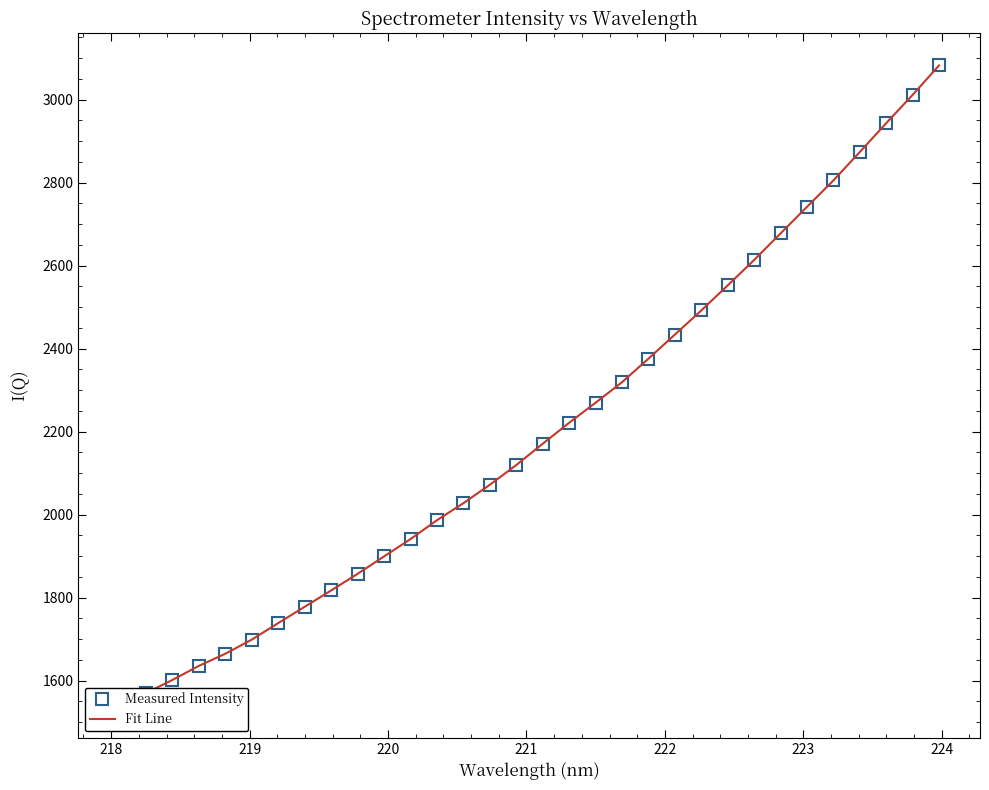

List the series in order of their peak value, highest first.

Measured Intensity, Fit Line